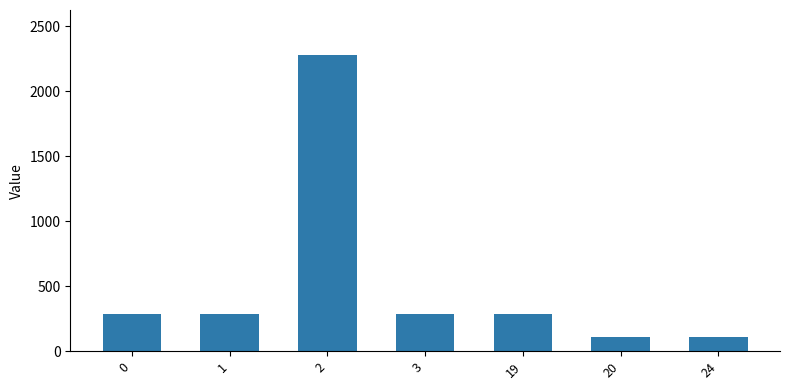

Reading left to right, extract all data points from this chart.

0=285.2	1=285.2	2=2281.8	3=285.2	19=285.2	20=107.9	24=107.9